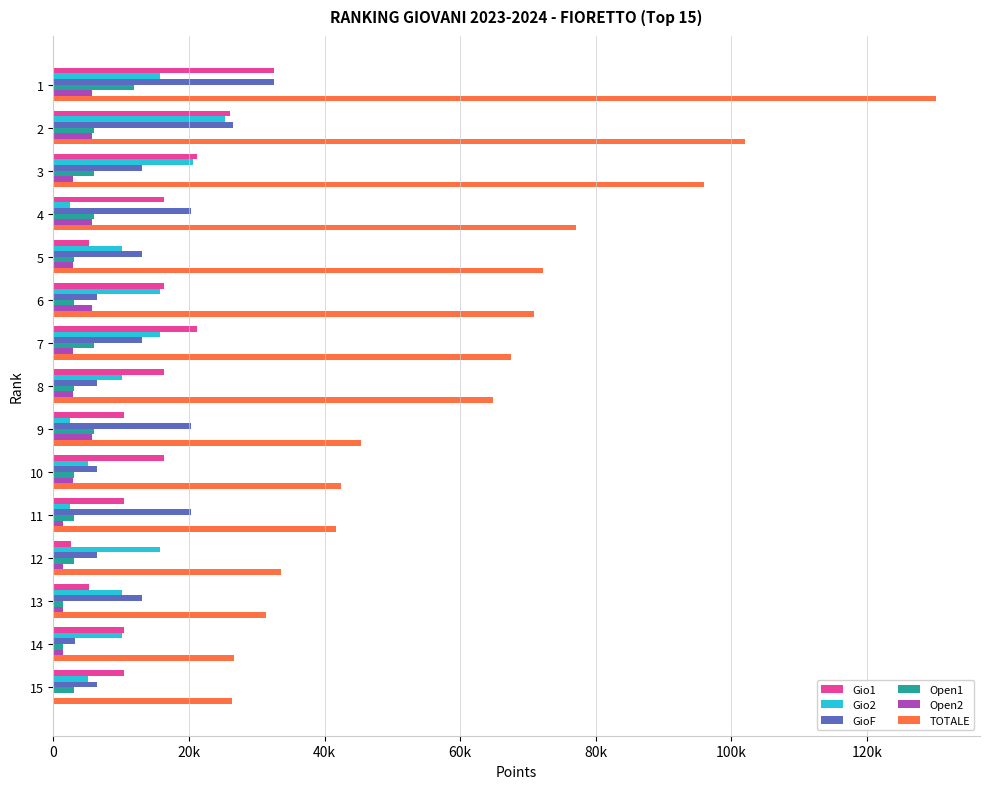

What is the greatest value displayed?

130143